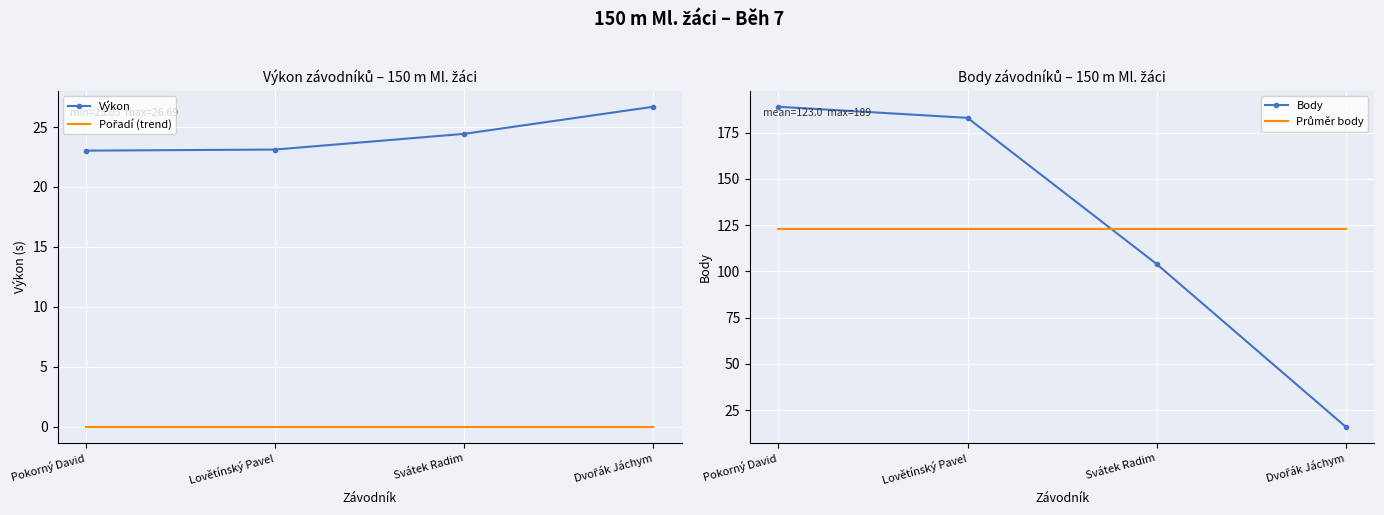

The value of Výkon at Svátek Radim is 9.9. True or false?

False